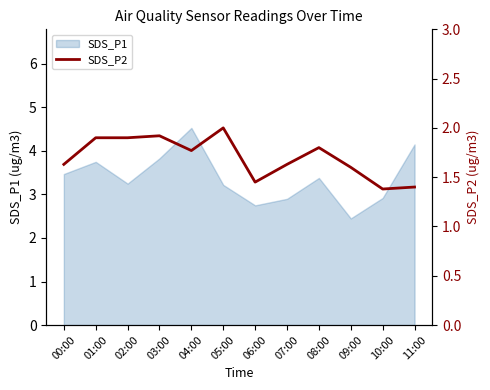

What is the label of the 8th point from the left?

07:00